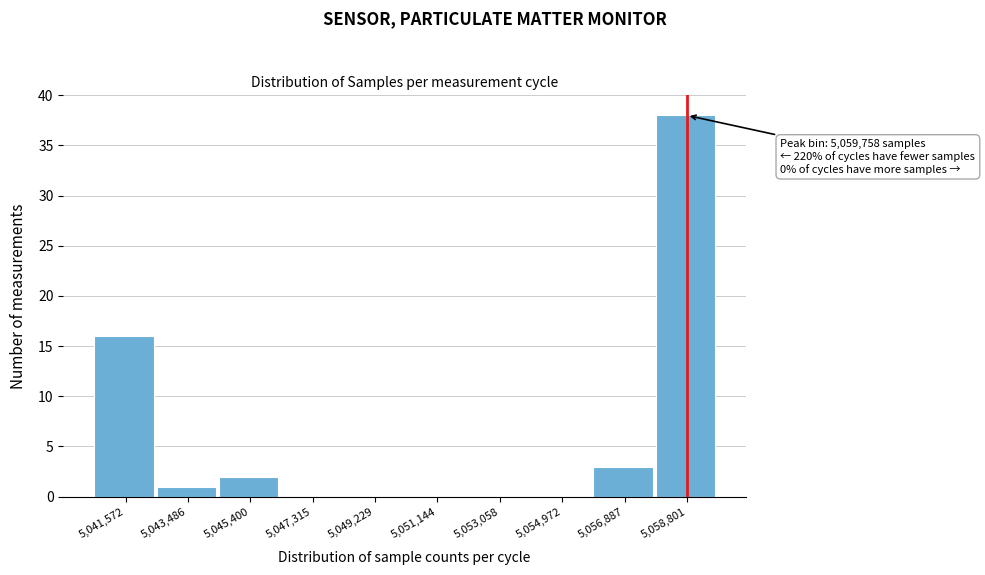

Reading right to left, list all the values displayed in this chart.

5,058,801=38	5,056,887=3	5,054,972=0	5,053,058=0	5,051,144=0	5,049,229=0	5,047,315=0	5,045,400=2	5,043,486=1	5,041,572=16